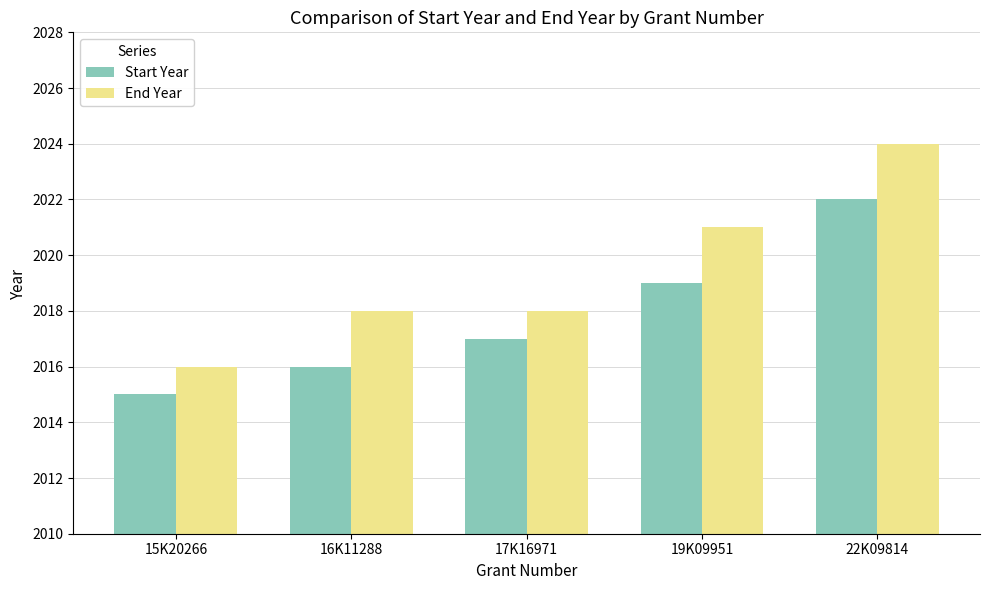

What is the sum of the End Year values at 15K20266 and 22K09814?

4040